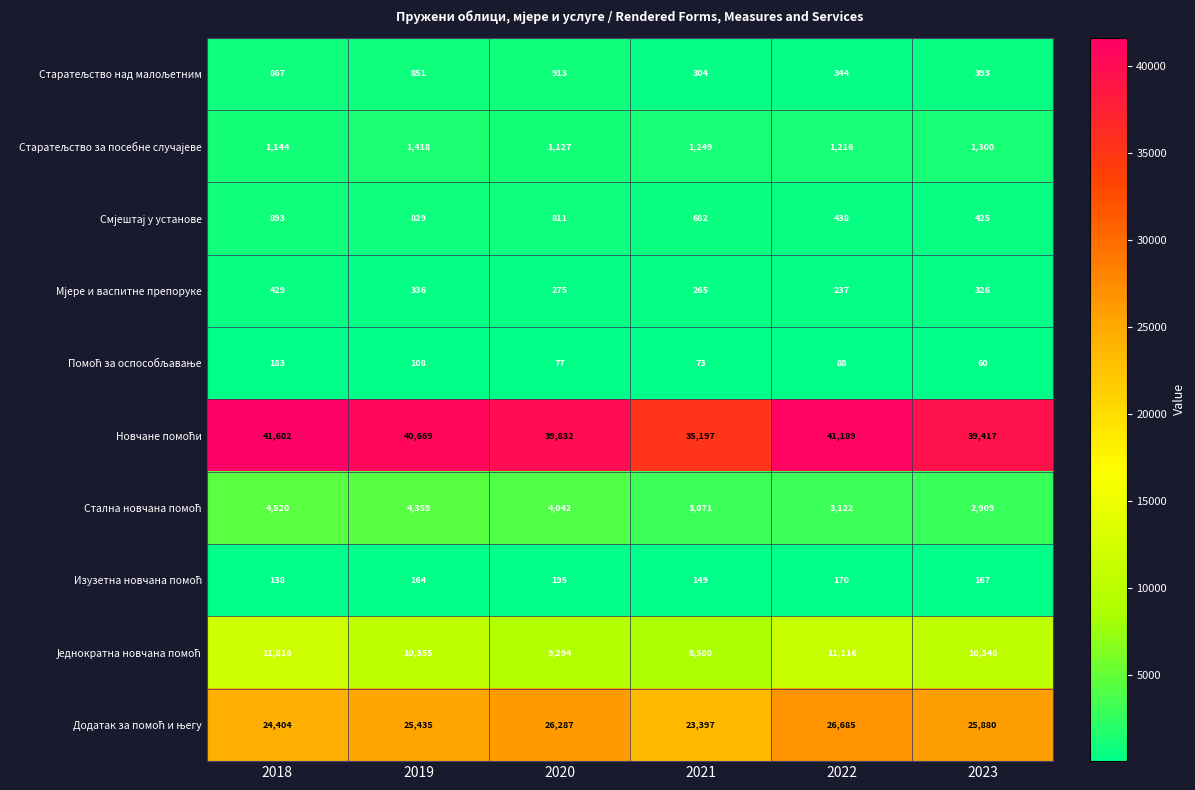

At which category does the chart reach its peak across all series?

2018